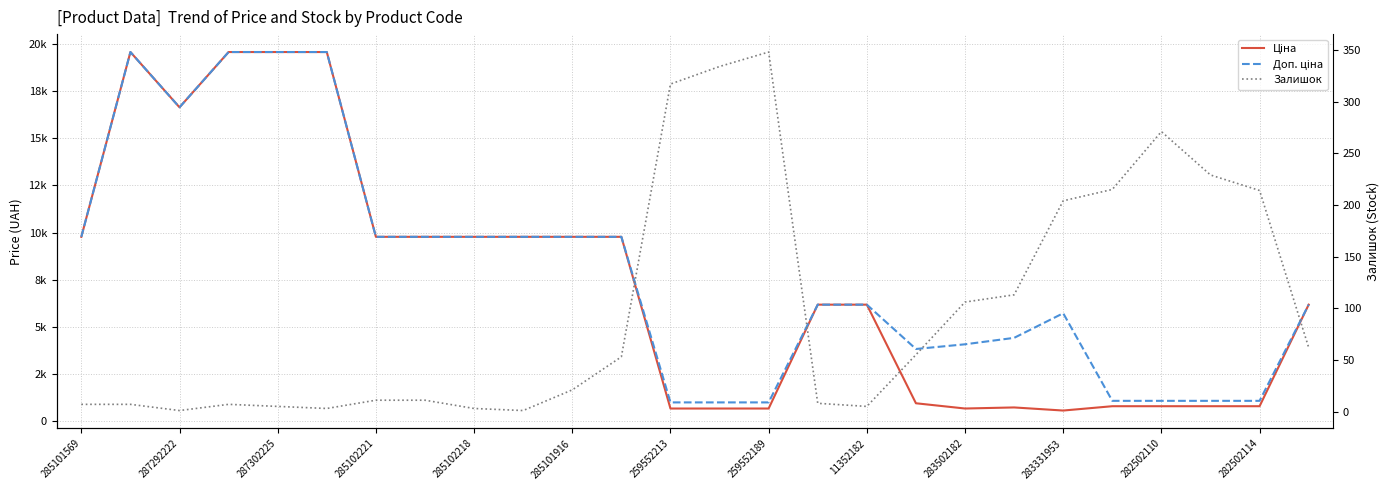

In Доп. ціна, how many points are lower than both neighbors (excluding endpoints)?

2